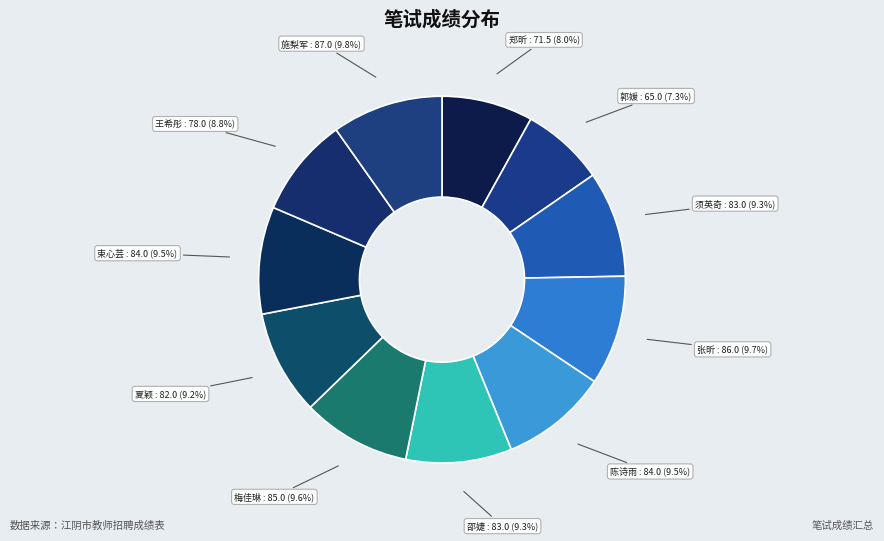

How many segments does this pie chart have?

11